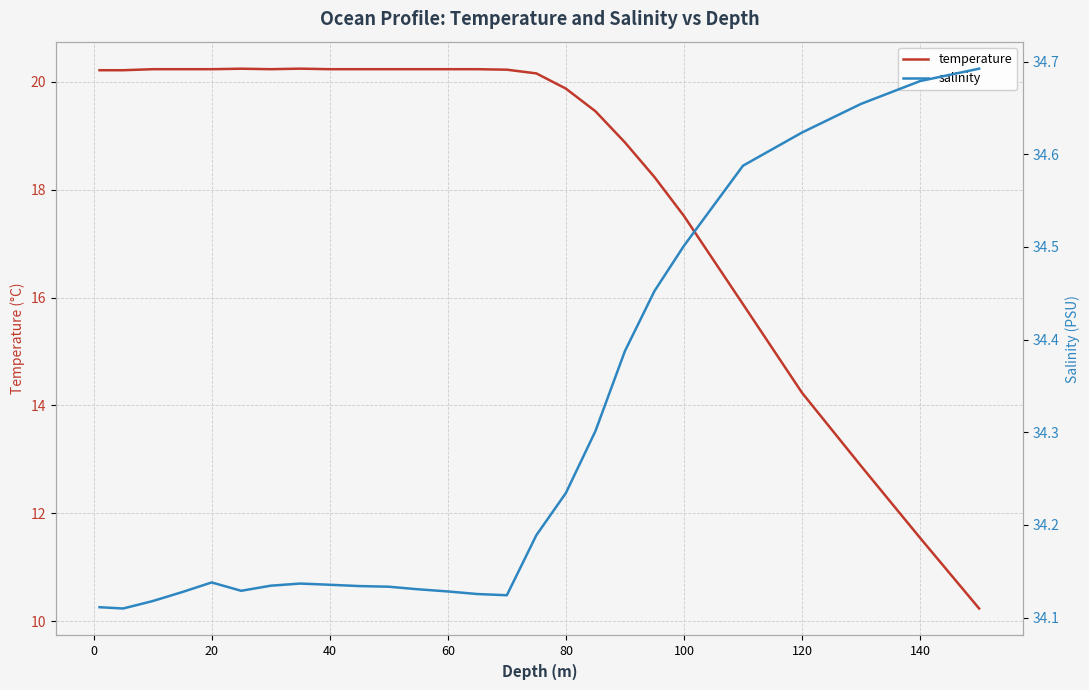

What is the value of the temperature point at the 12th from the left?

20.2